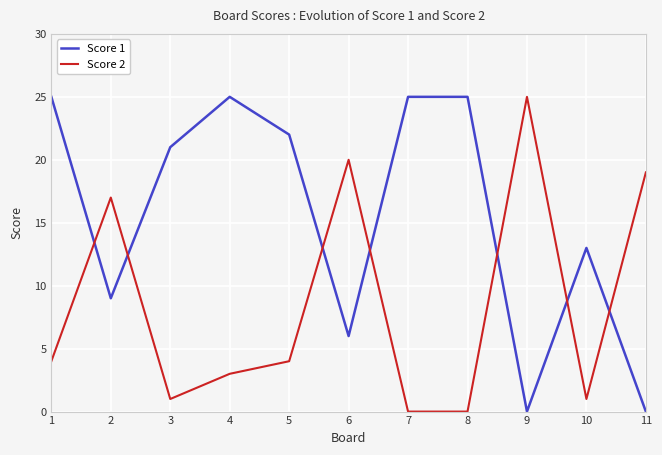

Where is Score 1 nearest to the value 12?

10